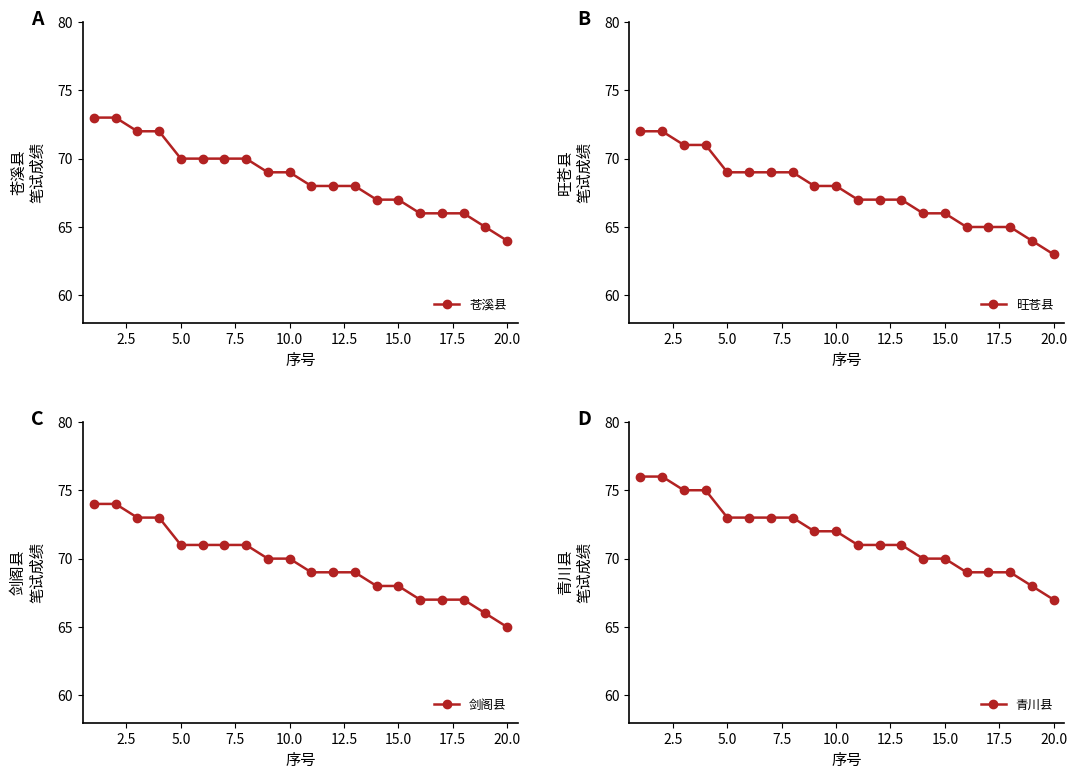

True or false: 青川县 and 苍溪县 cross at least once.

False